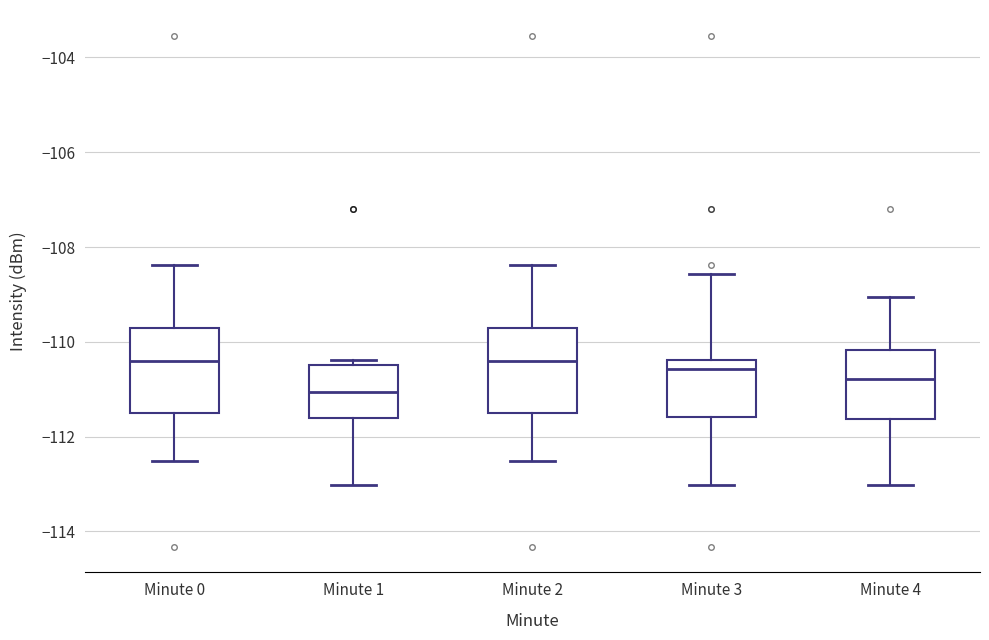

Reading left to right, read every box against the y-axis: the position of its median line, the range the box covers, and the ends of its whiskers. The values are not printed on the chart, so give them approximately, as read against the axis.

Minute 0: median -110.4, box -111.4 to -109.8, whiskers -112.6 to -108.4
Minute 1: median -111.0, box -111.6 to -110.4, whiskers -113.0 to -110.4 (just above the box's upper edge)
Minute 2: median -110.4, box -111.4 to -109.8, whiskers -112.6 to -108.4
Minute 3: median -110.6, box -111.6 to -110.4, whiskers -113.0 to -108.6
Minute 4: median -110.8, box -111.6 to -110.2, whiskers -113.0 to -109.0